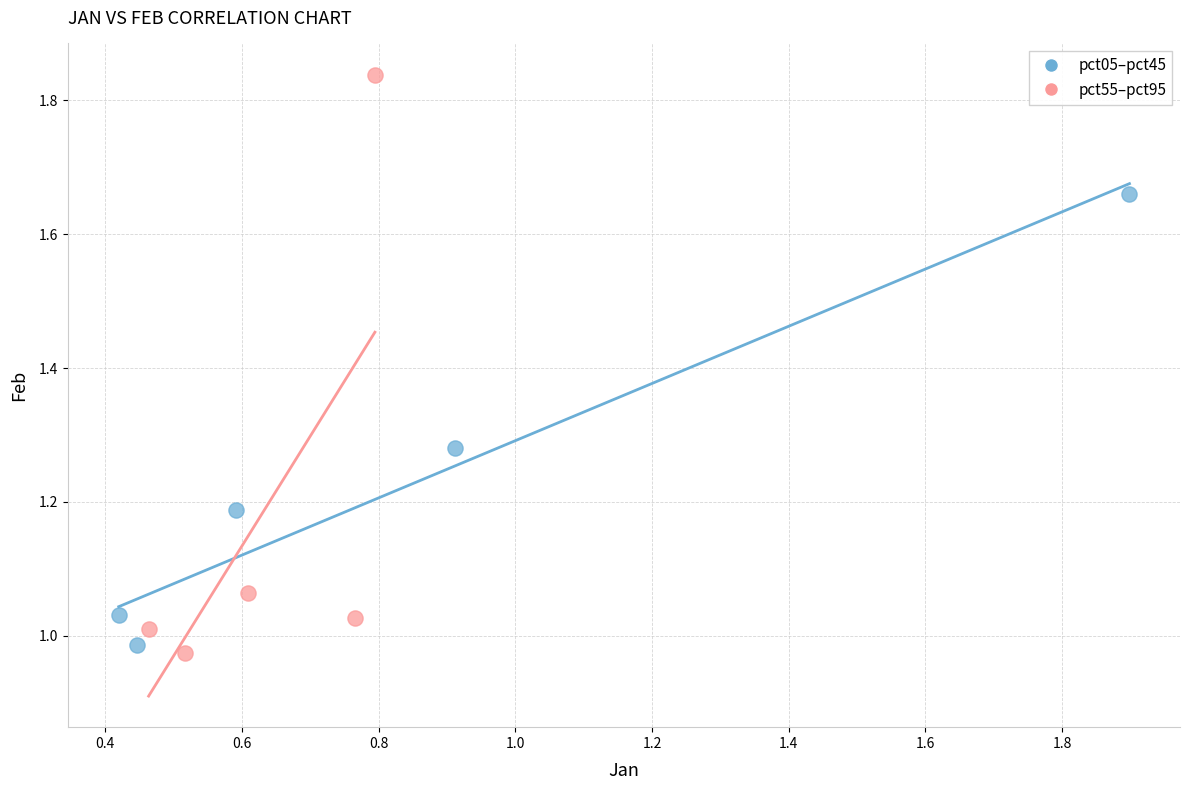

Which series reaches the maximum Y coordinate?

pct55–pct95